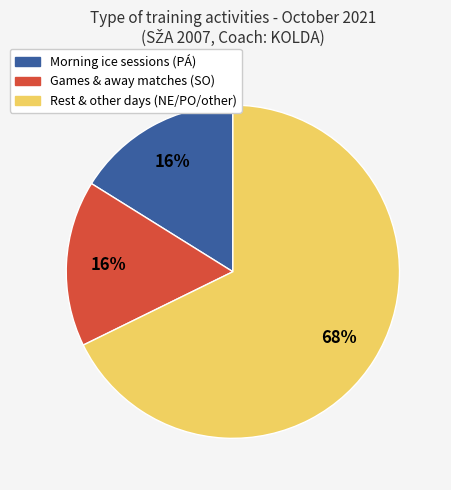

Is it true that Morning ice sessions (PÁ) is 3% of the pie?

False